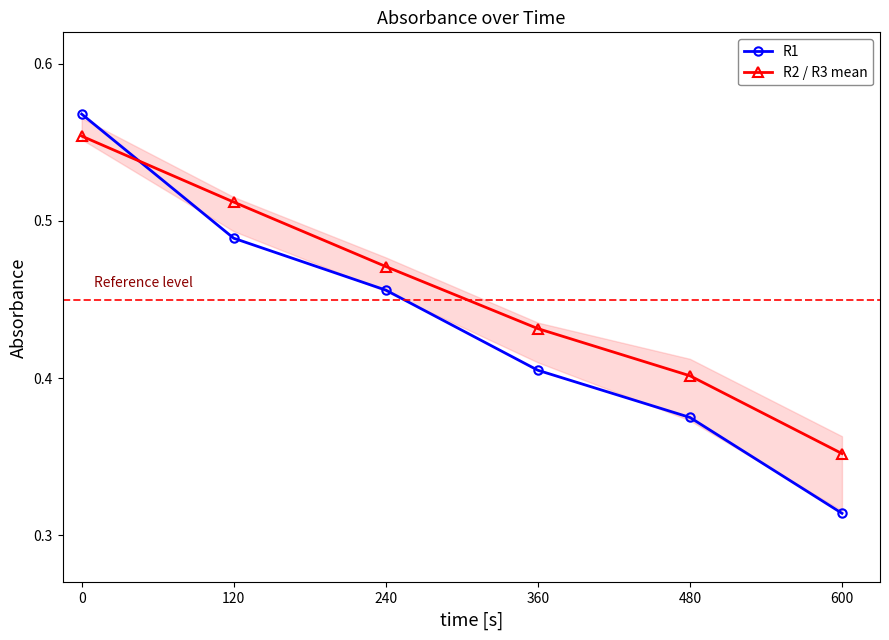

The R2 / R3 mean series shows 0.8 at 240. True or false?

False